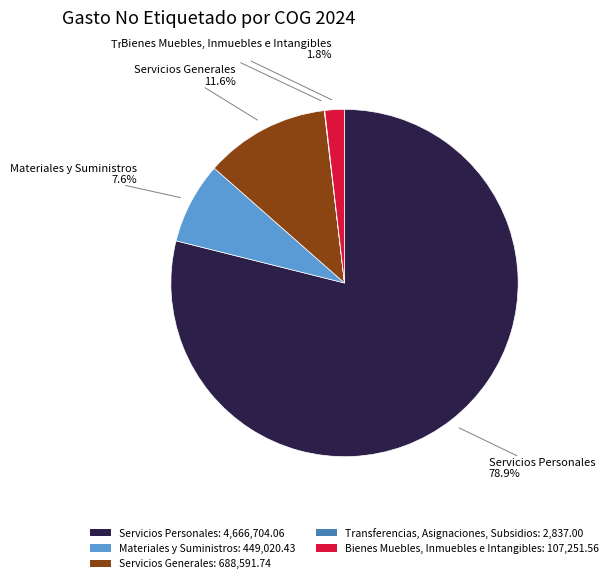

Does Servicios Generales account for over 50% of the chart?

No